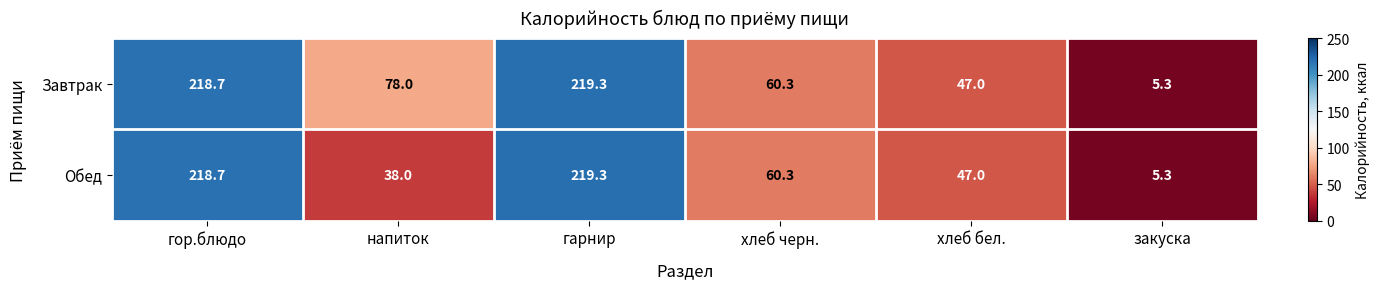

How many categories are shown in the chart?

6